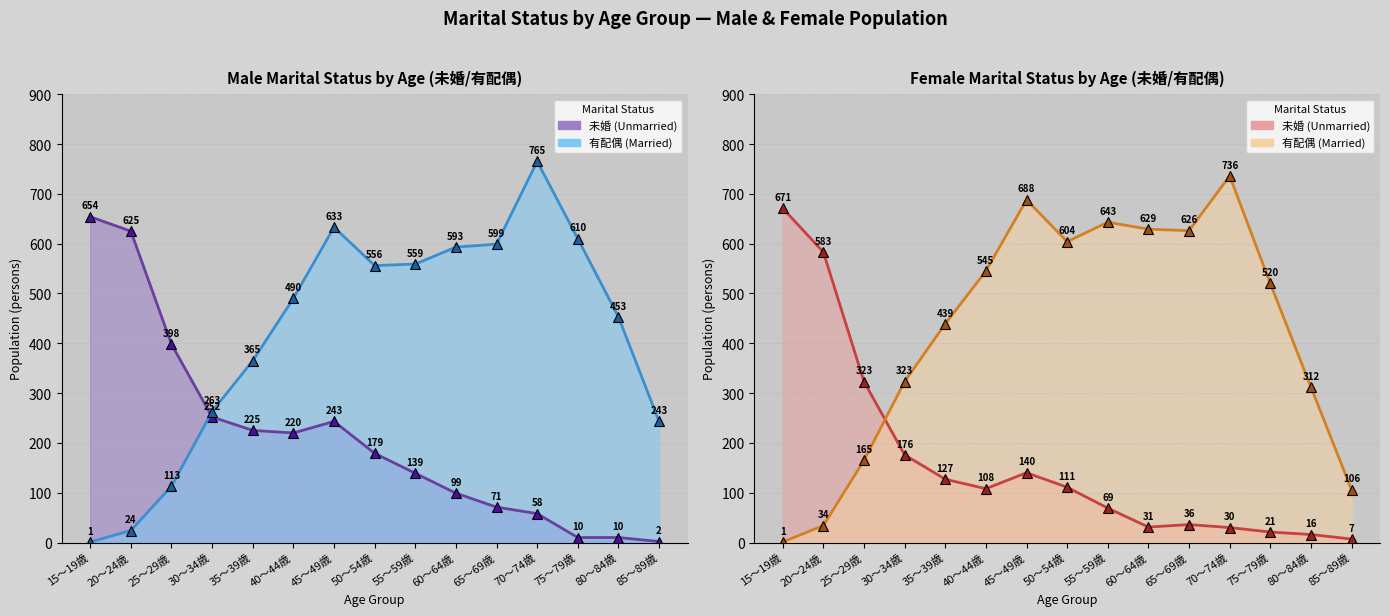

Where is the first local minimum for Male_Unmarried?

40～44歳